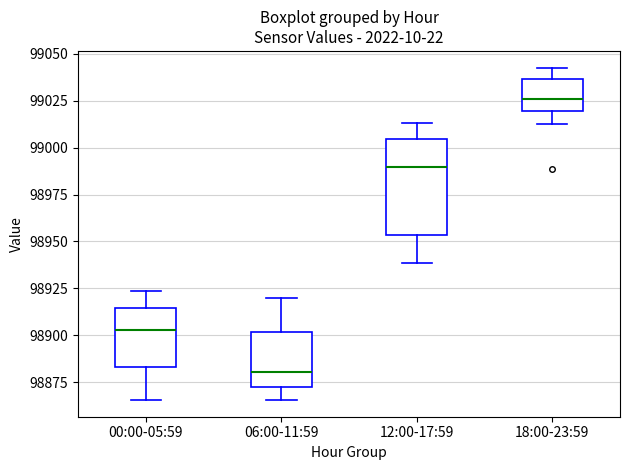

Which box has the highest median line?

18:00-23:59